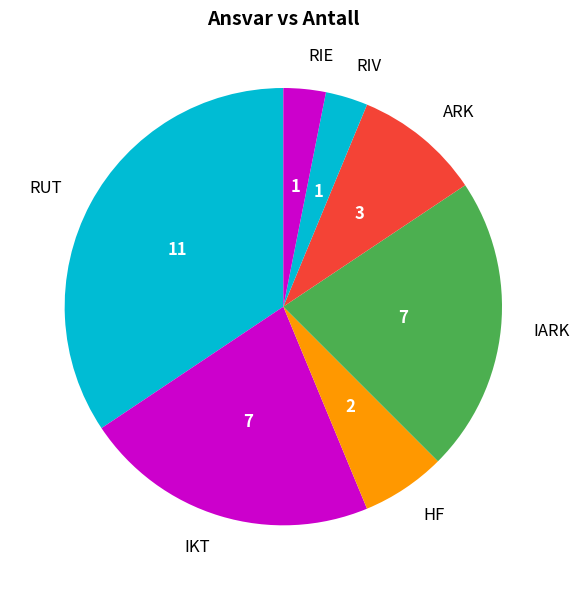

Is the sum of HF and RIE greater than half?

No